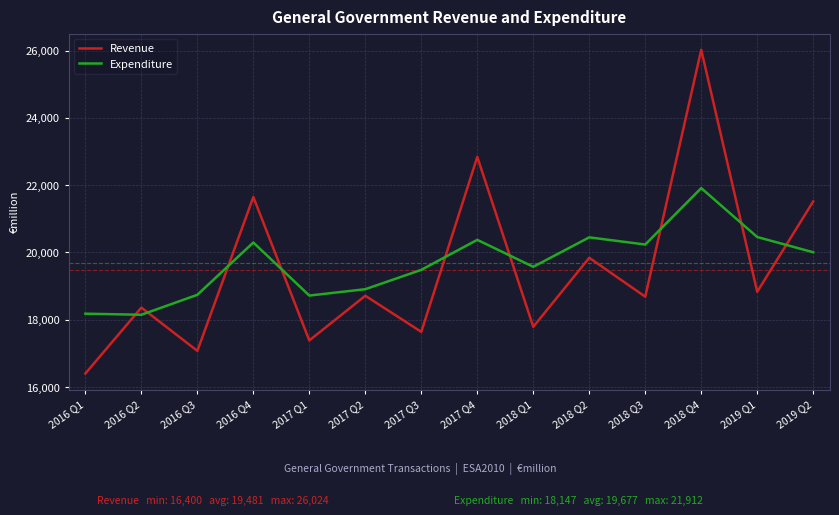

Is the value of Expenditure at 2018 Q2 greater than the value of Revenue at 2018 Q3?

Yes